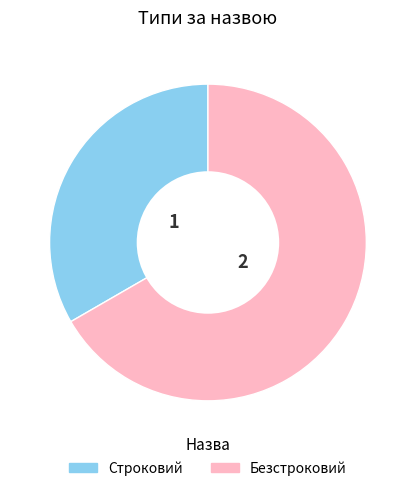

Which category has the smallest portion of the pie?

Строковий